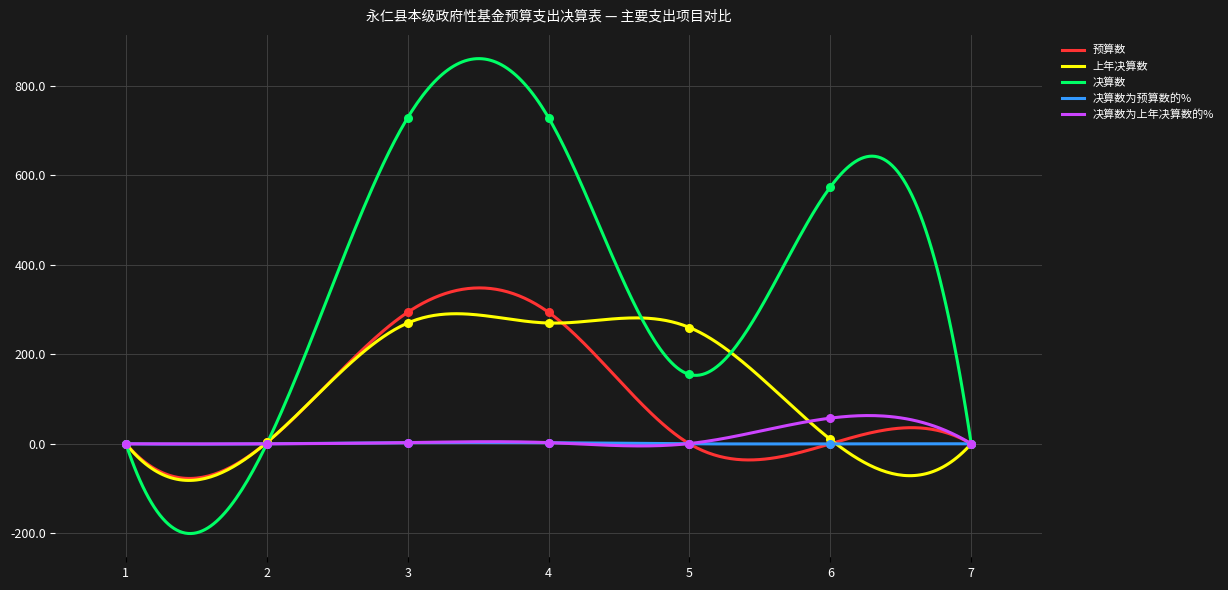

Which series contains the lowest Y value?

预算数